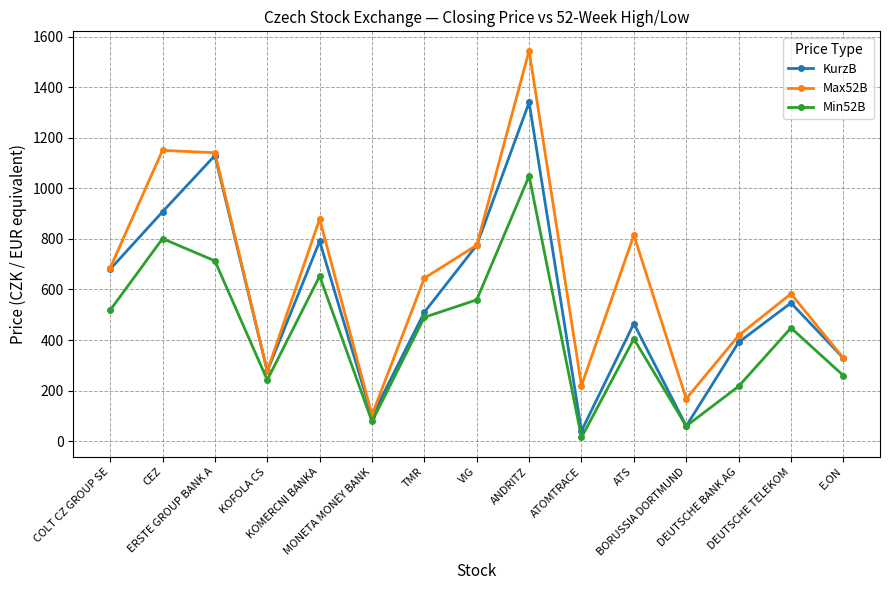

What are all the series names shown in the legend?

KurzB, Max52B, Min52B